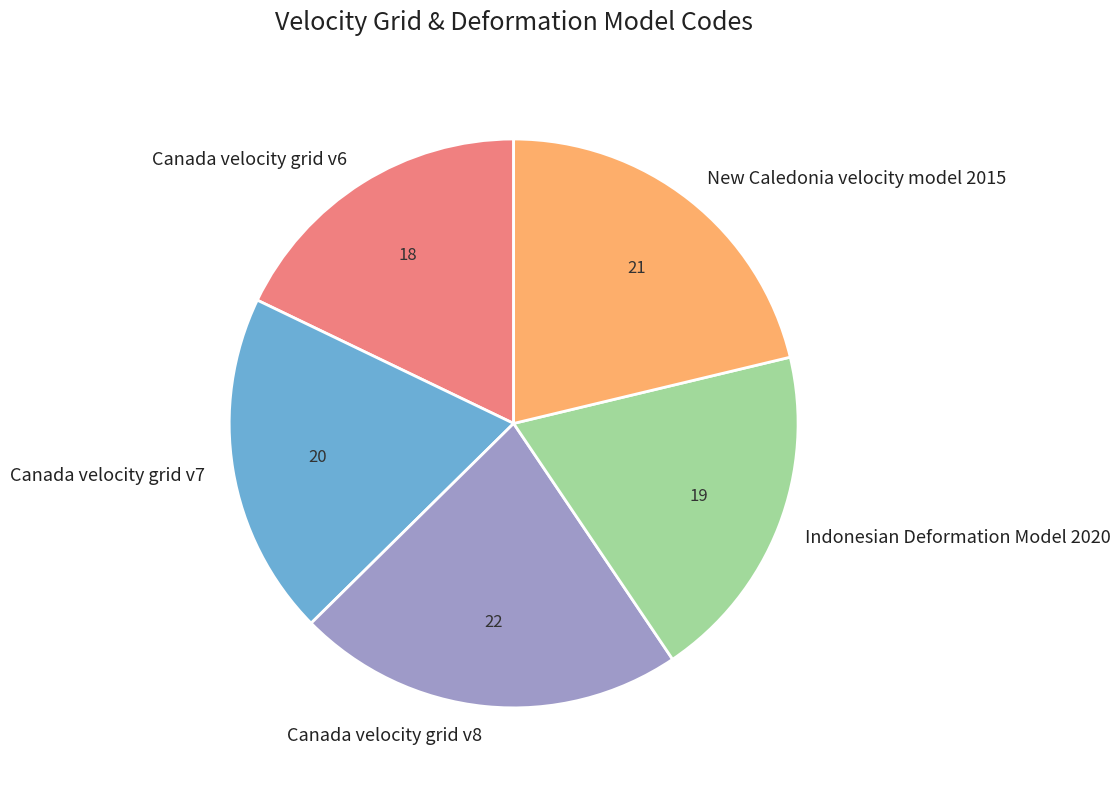

What is the smallest slice in the pie chart?

Canada velocity grid v6